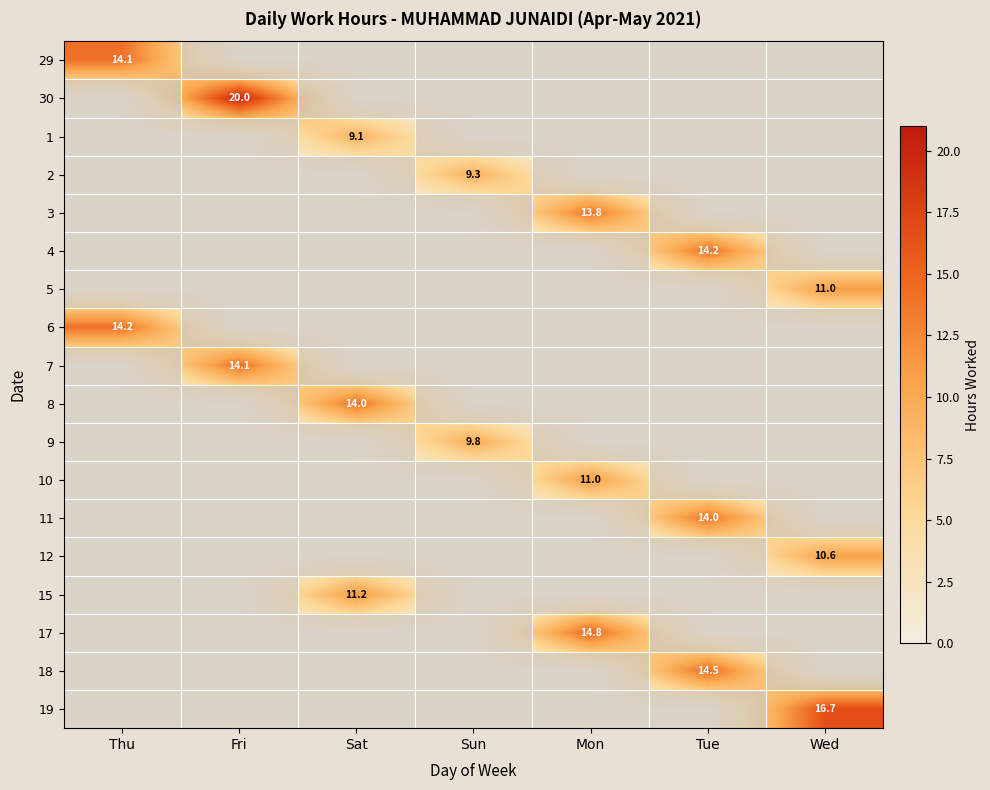

The 1 series shows 9.1 at Sat. True or false?

True